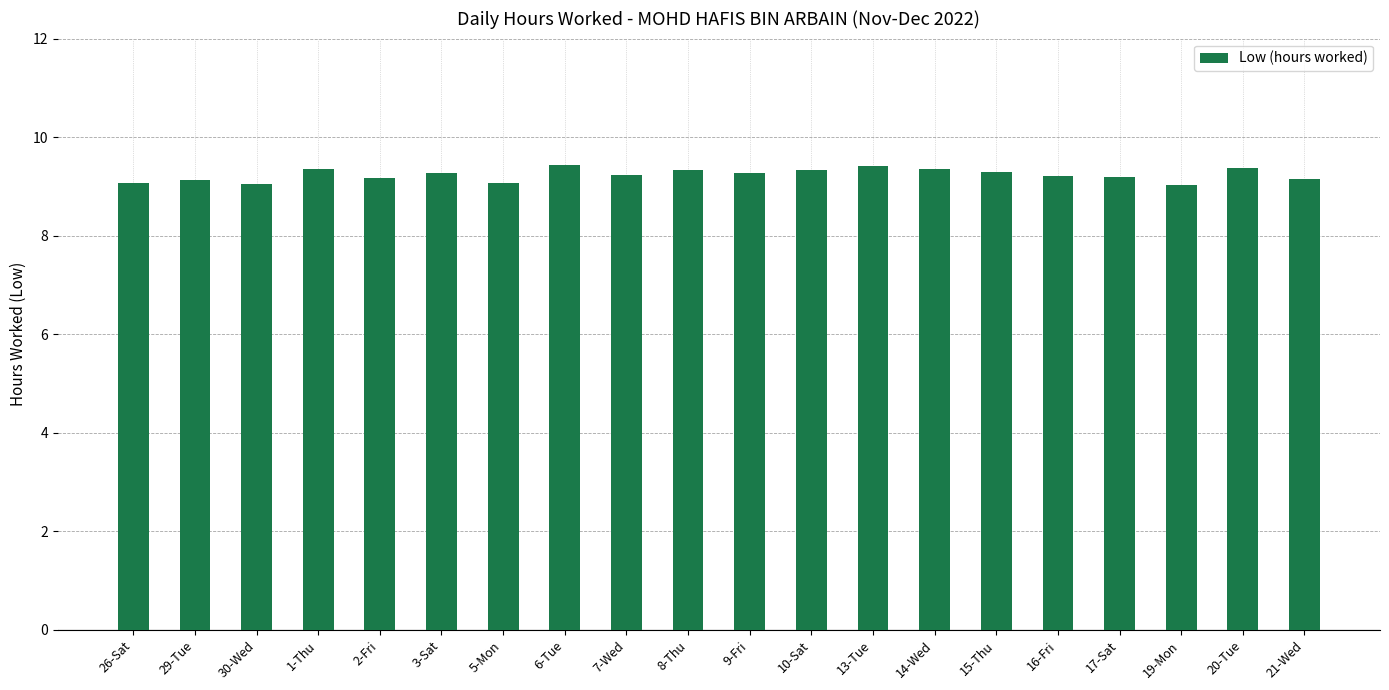

Between 16-Fri and 8-Thu, which is larger?

8-Thu